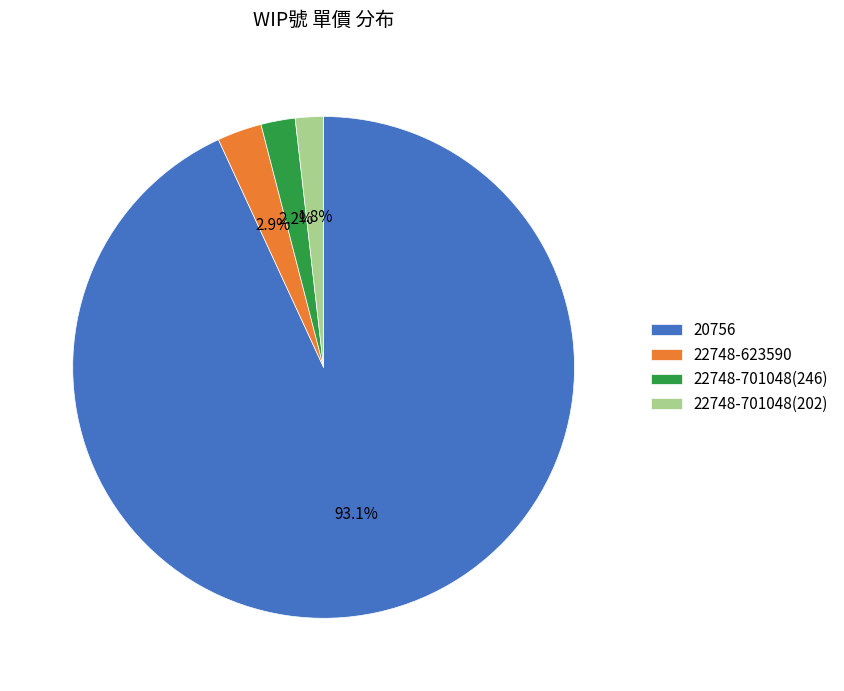

To the nearest percent, what portion does 22748-701048(202) represent?

2%